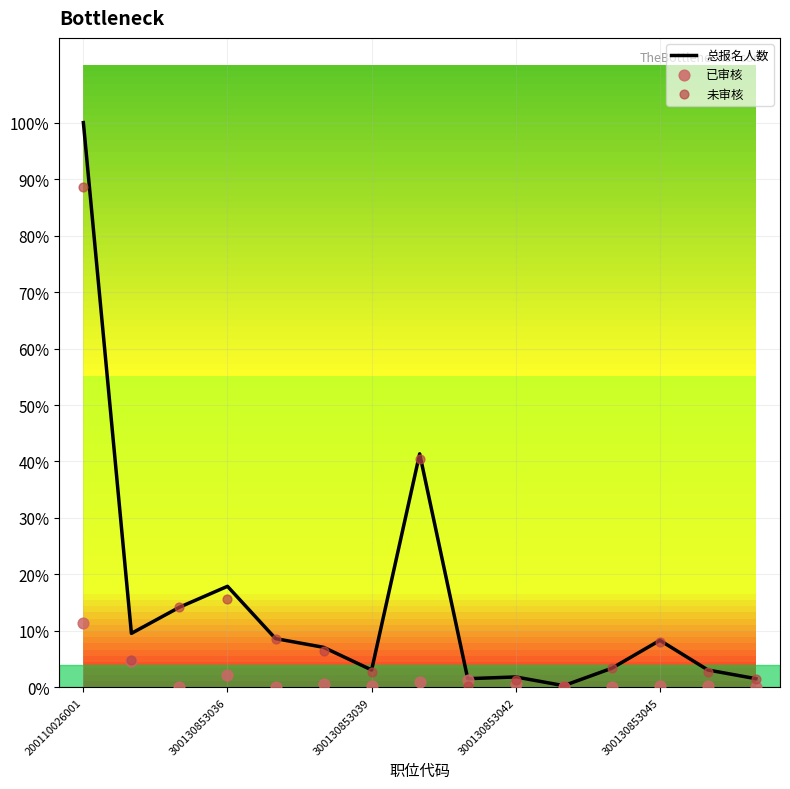

Which series contains the lowest Y value?

已审核